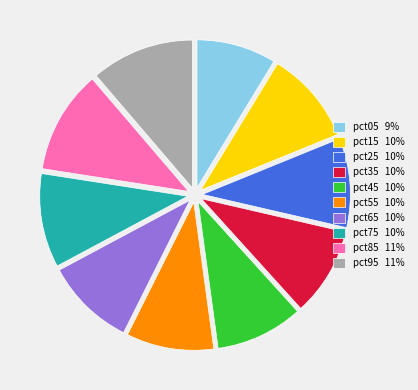

What is the smallest slice in the pie chart?

pct05